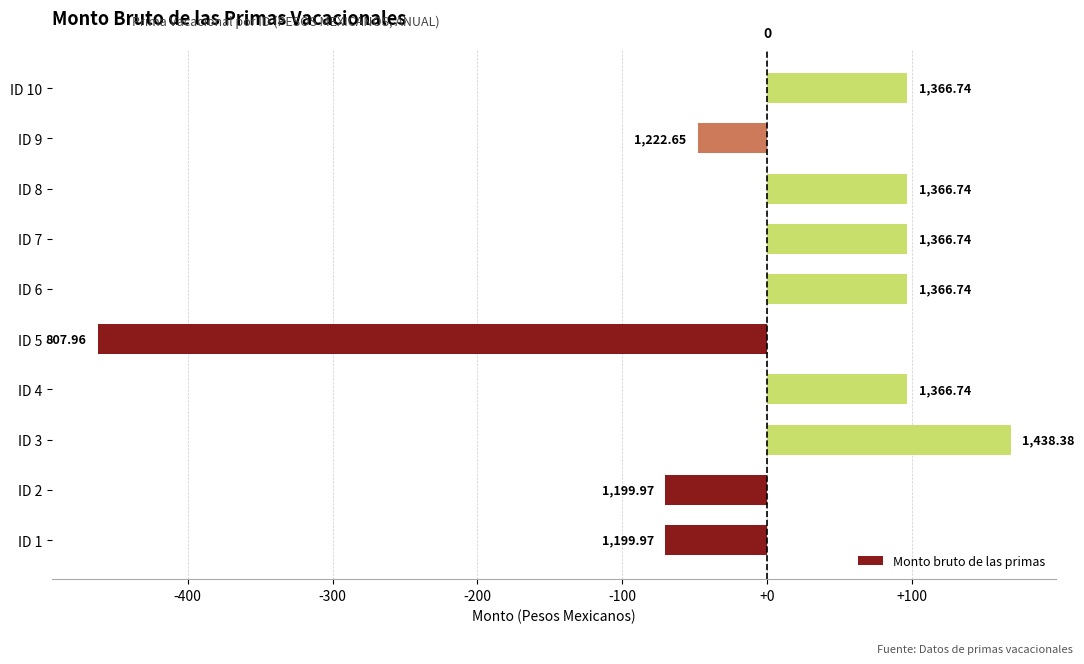

How many bars are there in total?

10